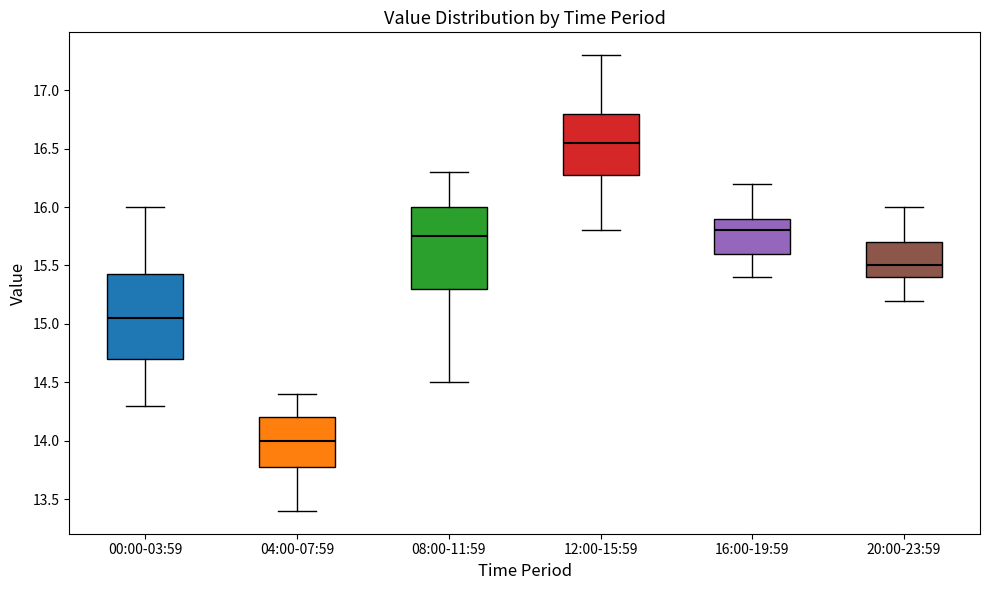

Reading left to right, transcribe this box plot: for each box, give where its median line is, the range the box spans, and where its two whiskers end, as read against the y-axis. The values are not printed on the chart, so give them approximately, as read against the axis.

00:00-03:59: median 15.05, box 14.70 to 15.45, whiskers 14.30 to 16.00
04:00-07:59: median 14.00, box 13.80 to 14.20, whiskers 13.40 to 14.40
08:00-11:59: median 15.75, box 15.30 to 16.00, whiskers 14.50 to 16.30
12:00-15:59: median 16.55, box 16.30 to 16.80, whiskers 15.80 to 17.30
16:00-19:59: median 15.80, box 15.60 to 15.90, whiskers 15.40 to 16.20
20:00-23:59: median 15.50, box 15.40 to 15.70, whiskers 15.20 to 16.00